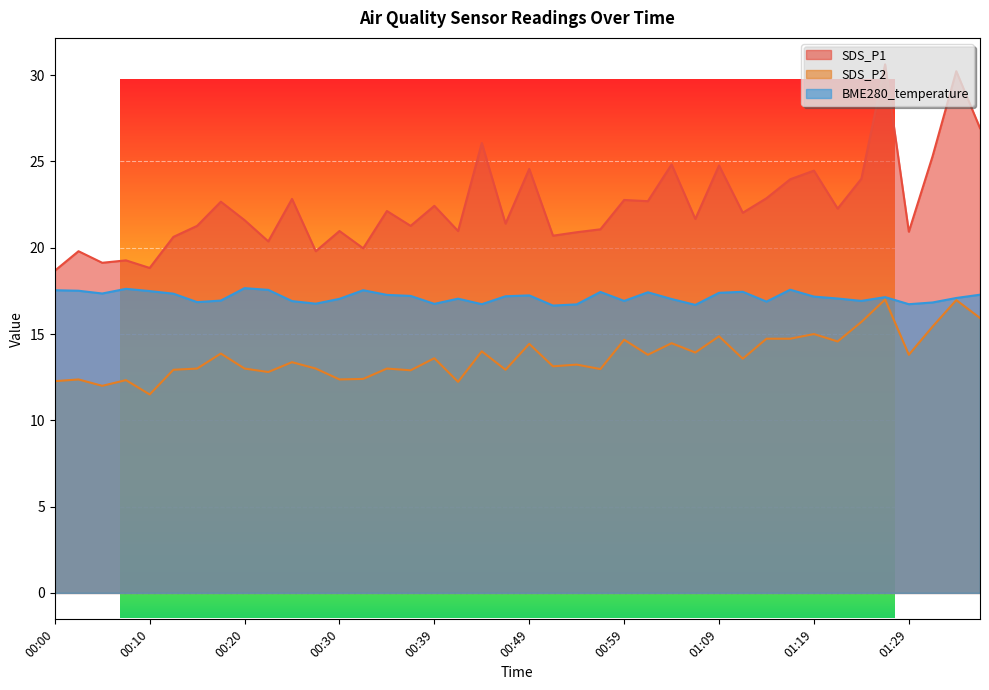

True or false: SDS_P1 and BME280_temperature cross at least once.

False